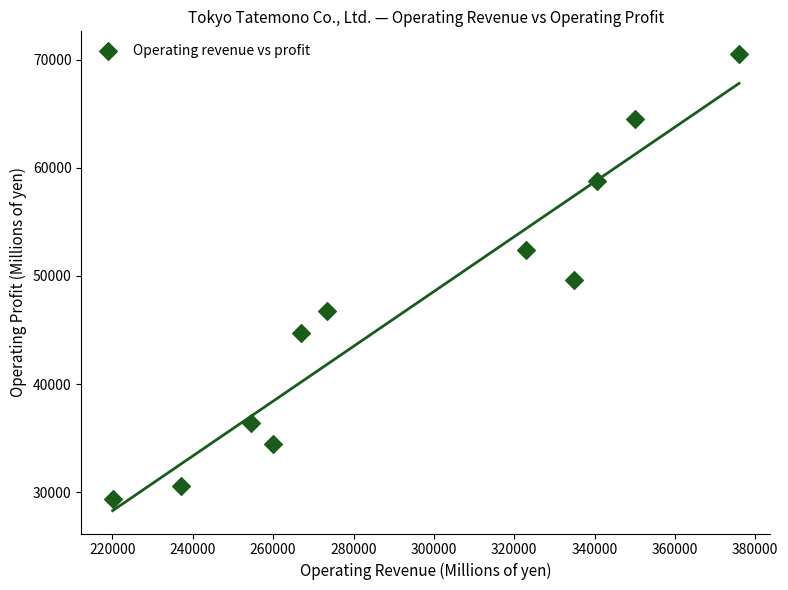

What is the average X value?

294204